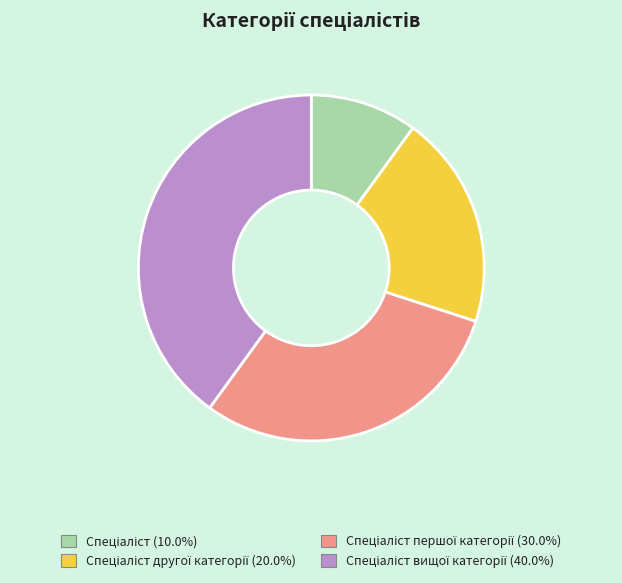

Is there any slice that represents more than half of the pie?

No